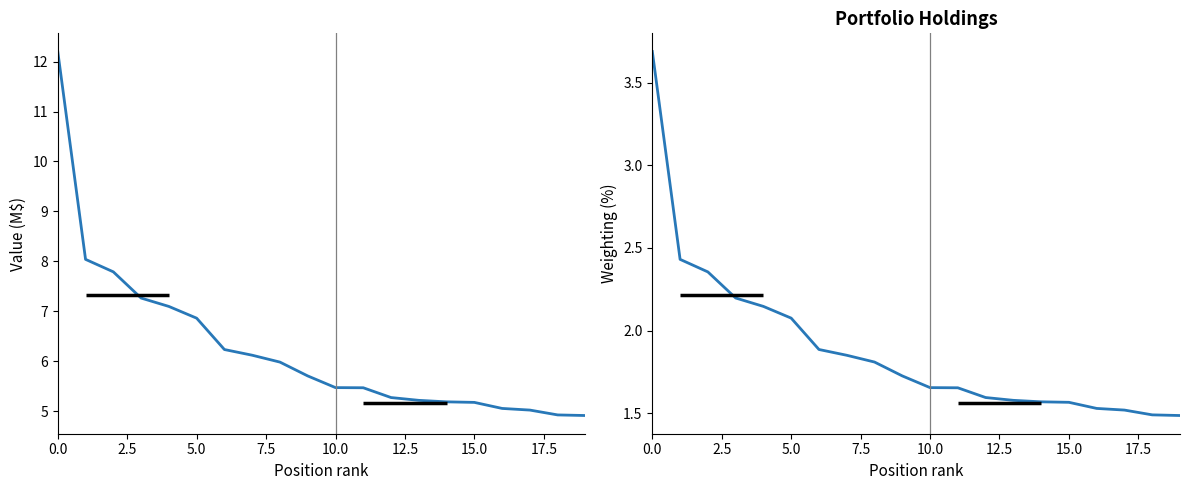

Which has a higher value, 12.5 or 17?

12.5